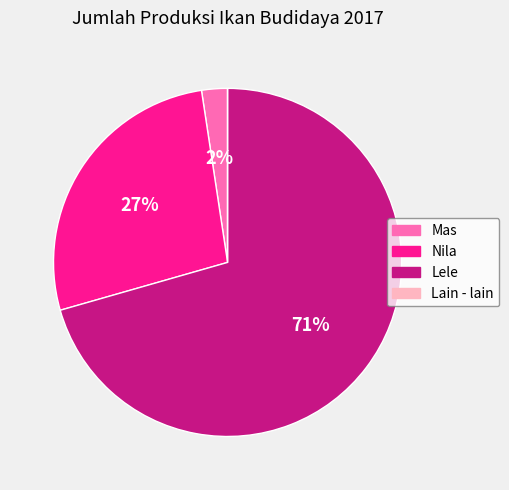

Which slice is the largest?

Lele